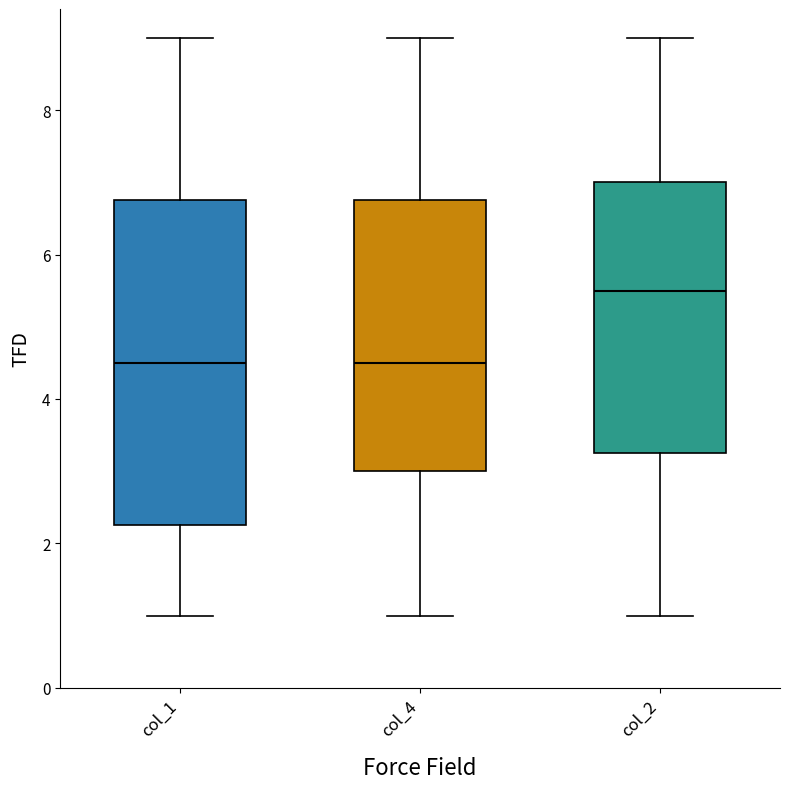

Reading left to right, transcribe this box plot: for each box, give where its median line is, the range the box spans, and where its two whiskers end, as read against the y-axis. The values are not printed on the chart, so give them approximately, as read against the axis.

col_1: median 4.6, box 2.2 to 6.8, whiskers 1.0 to 9.0
col_4: median 4.6, box 3.0 to 6.8, whiskers 1.0 to 9.0
col_2: median 5.6, box 3.2 to 7.0, whiskers 1.0 to 9.0